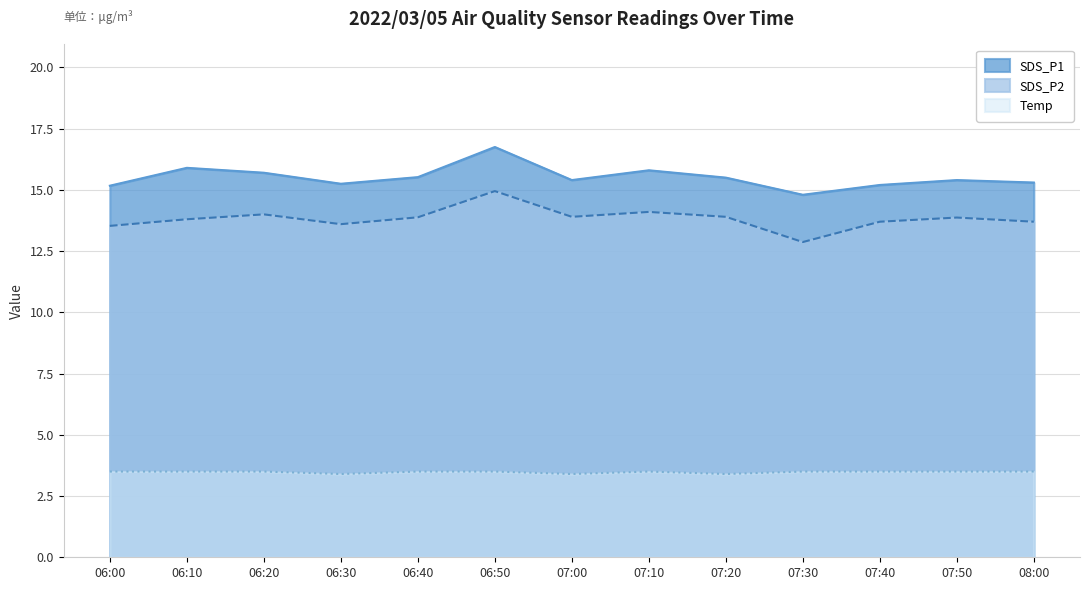

Does the chart display data point markers on the line(s)?

No